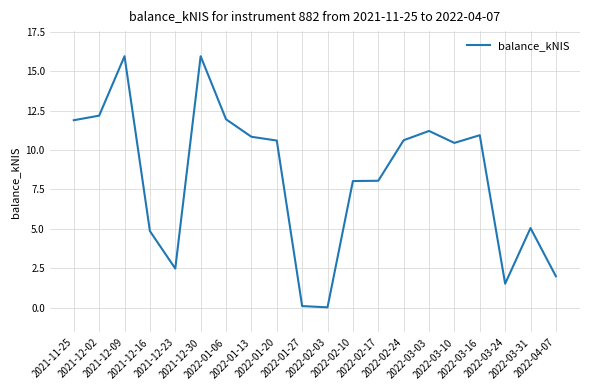

What is the sum of all values?

164.7